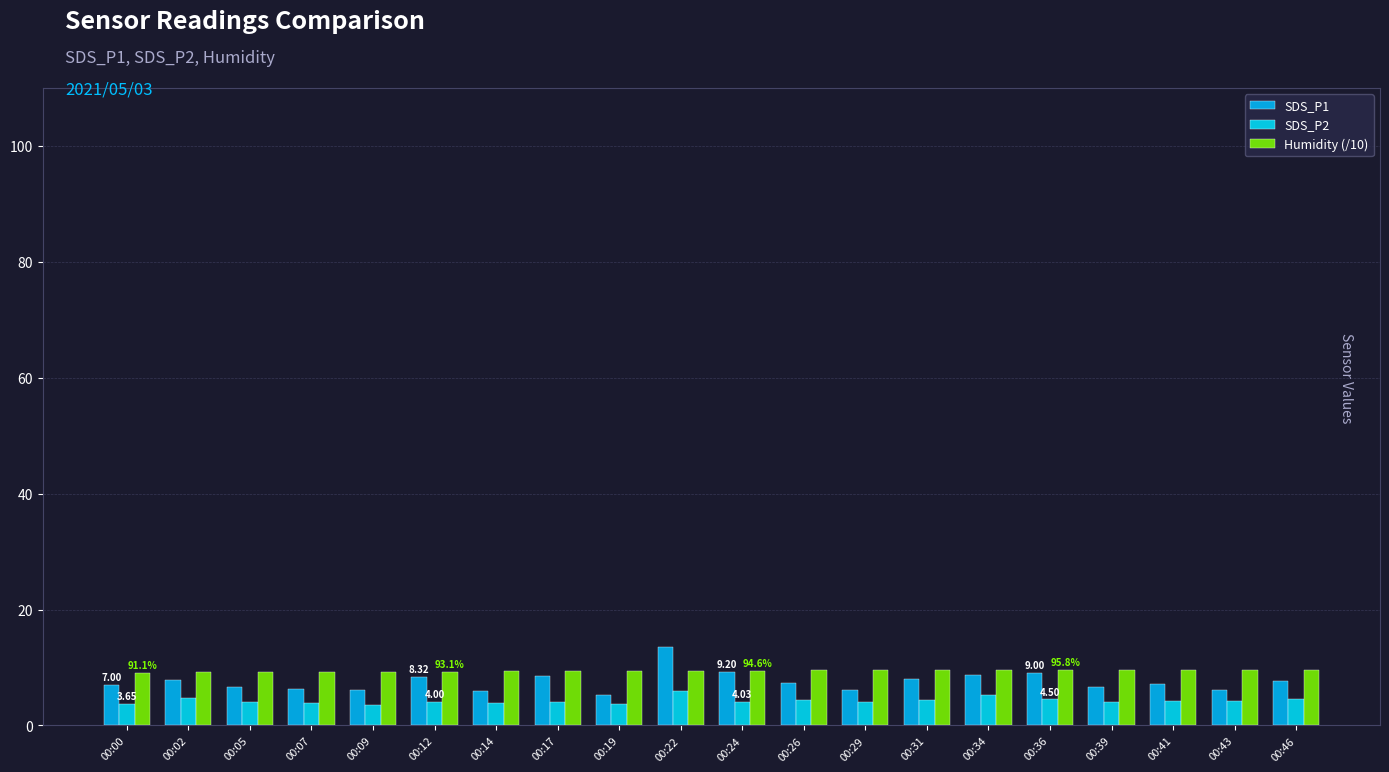

What is the value of the Humidity (/10) bar at the 16th from the left?

9.6